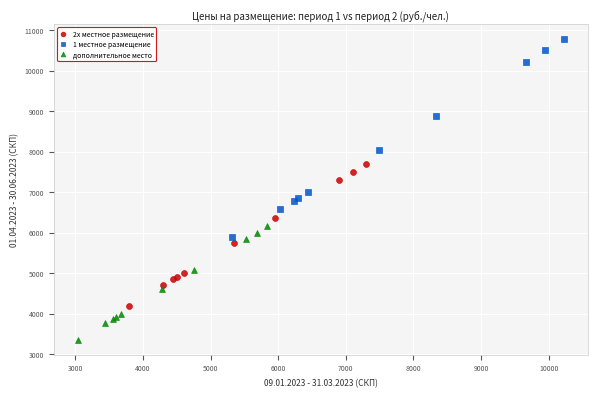

Which series reaches the maximum Y coordinate?

1 местное размещение